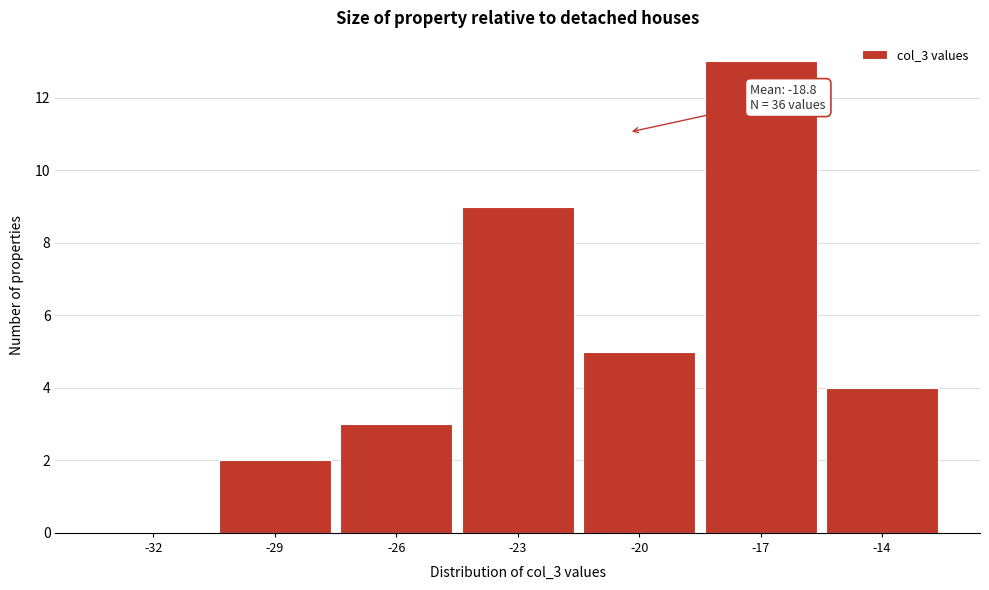

Reading left to right, transcribe all the data shown in this chart.

-32=0	-29=2	-26=3	-23=9	-20=5	-17=13	-14=4